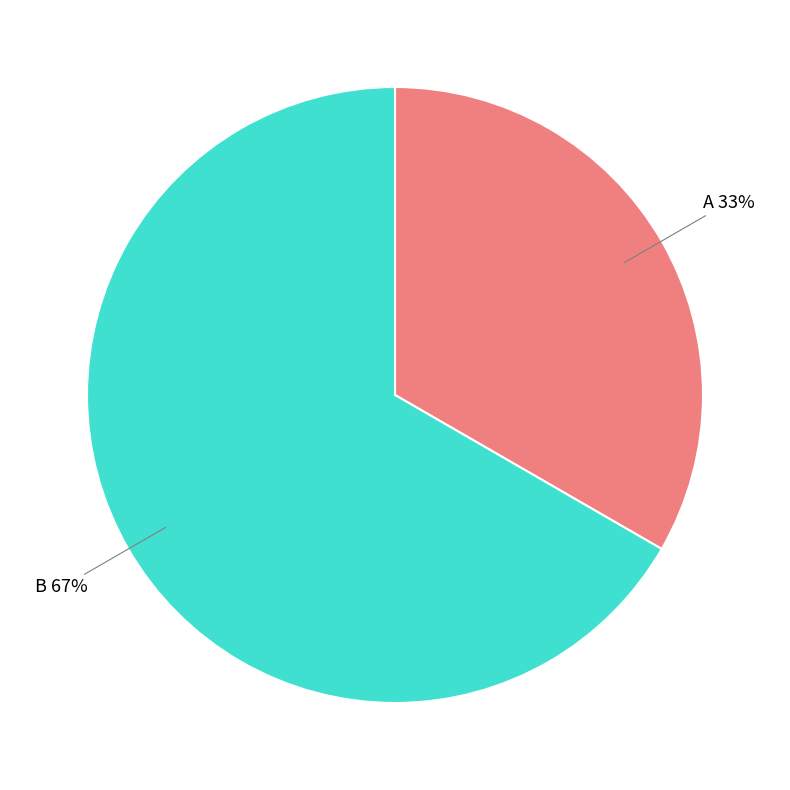

To the nearest percent, what is the average slice percentage?

50%